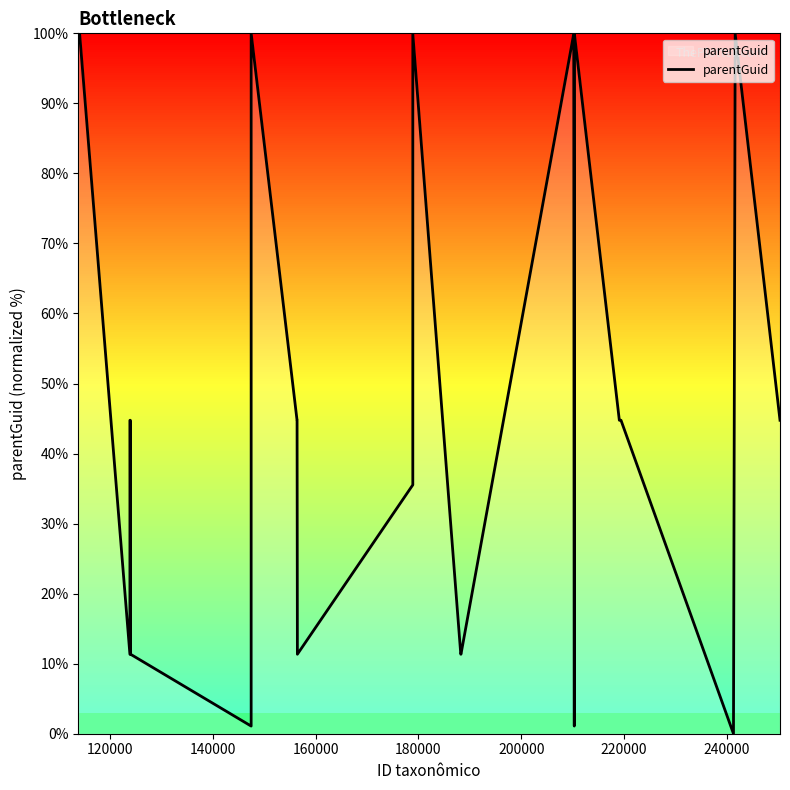

What is the greatest value displayed?

100.0